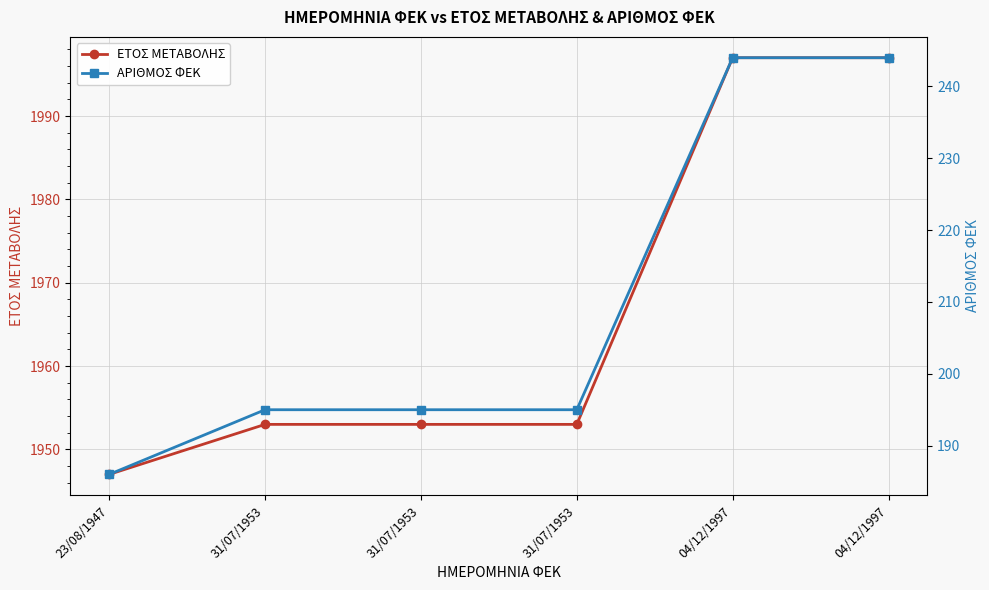

At how many categories does at least one series exceed 911?

6